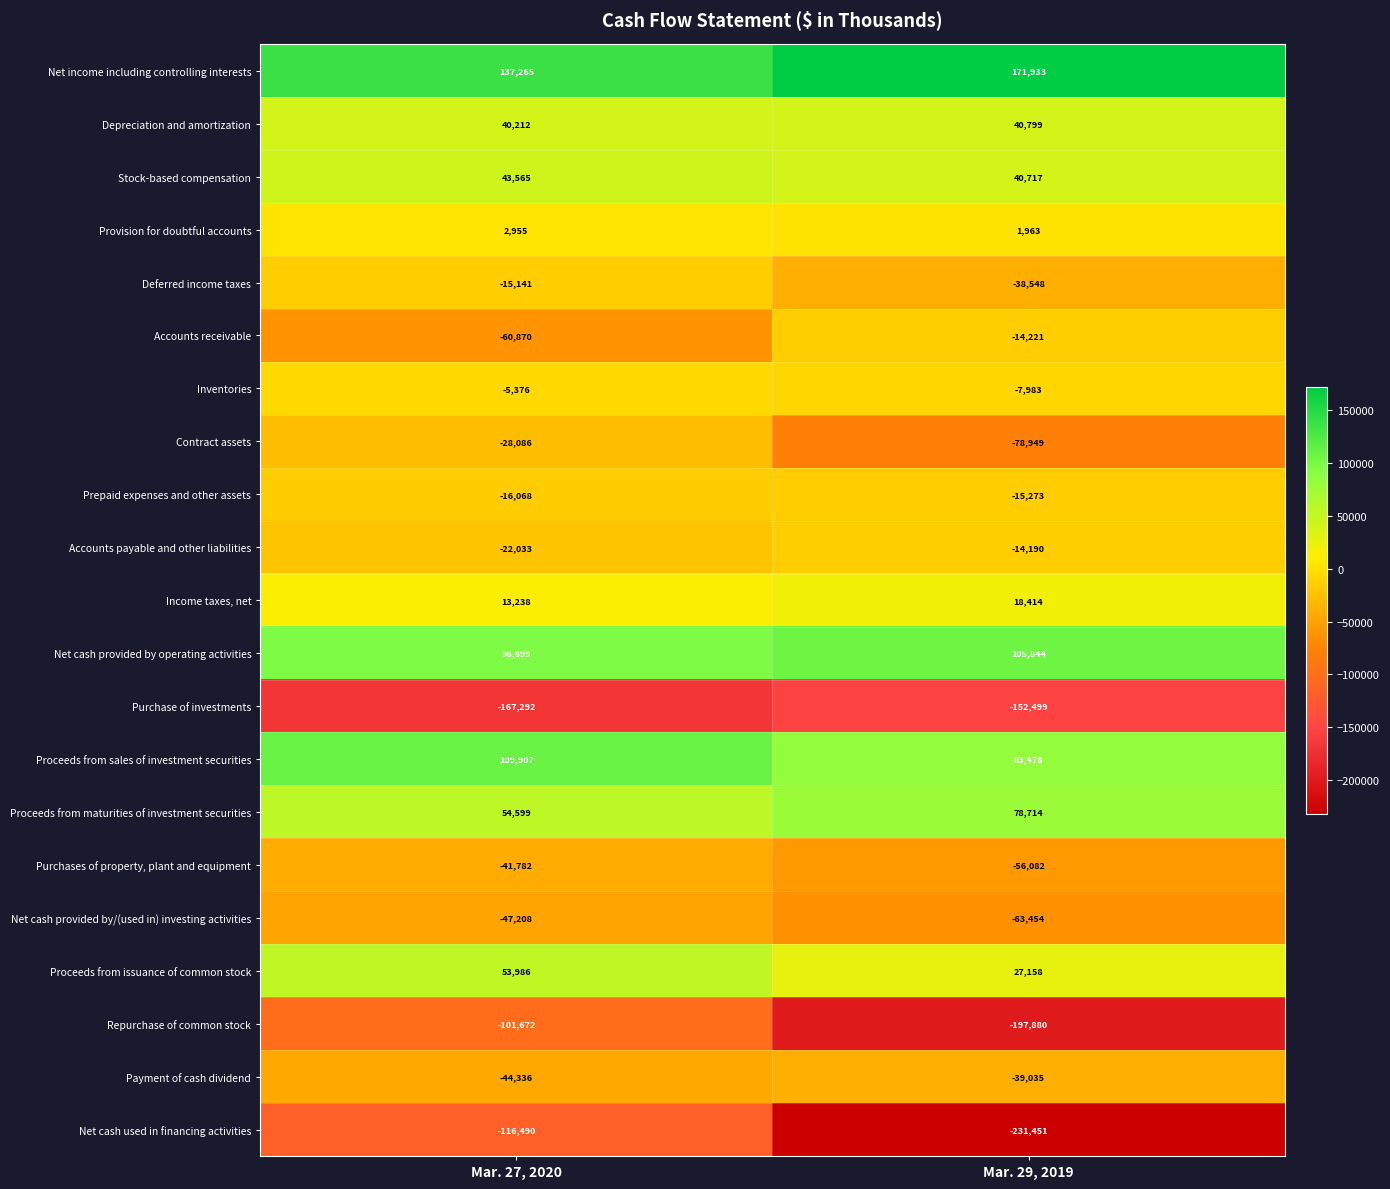

At Mar. 29, 2019, list the series in order from largest to smallest.

Net income including controlling interests, Net cash provided by operating activities, Proceeds from sales of investment securities, Proceeds from maturities of investment securities, Depreciation and amortization, Stock-based compensation, Proceeds from issuance of common stock, Income taxes, net, Provision for doubtful accounts, Inventories, Accounts payable and other liabilities, Accounts receivable, Prepaid expenses and other assets, Deferred income taxes, Payment of cash dividend, Purchases of property, plant and equipment, Net cash provided by/(used in) investing activities, Contract assets, Purchase of investments, Repurchase of common stock, Net cash used in financing activities